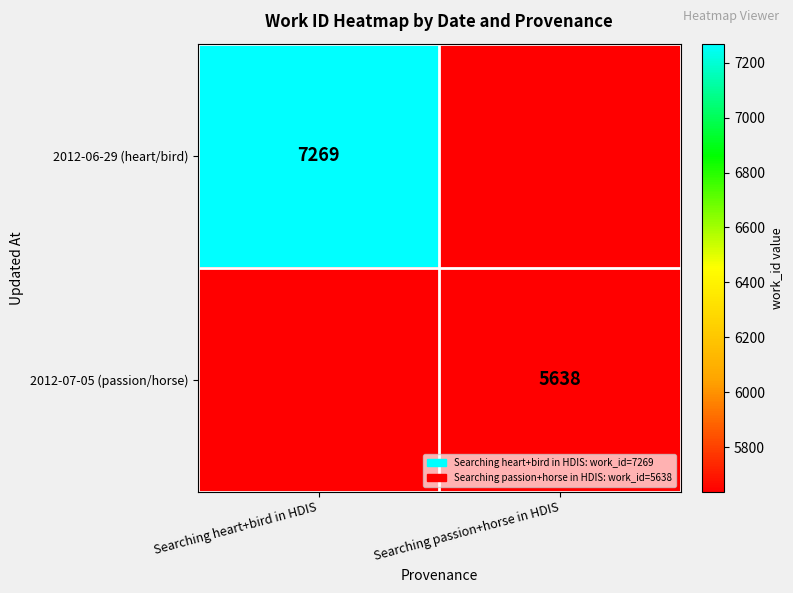

True or false: 2012-07-05 (passion/horse) has a value of 3098 at Searching passion+horse in HDIS.

False